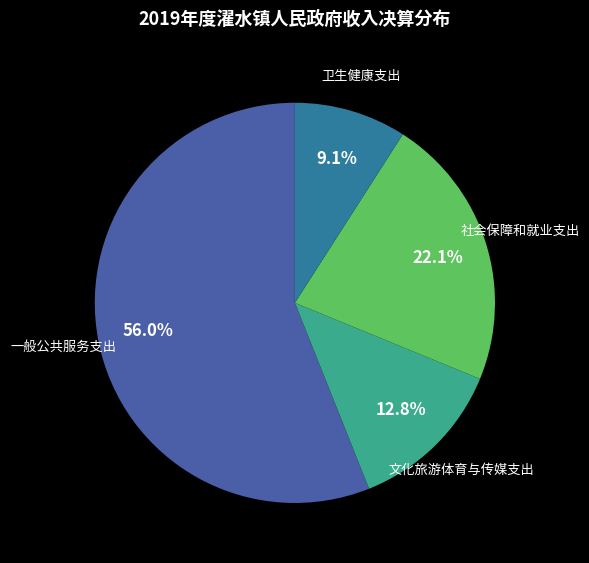

Is there any slice that represents more than half of the pie?

Yes